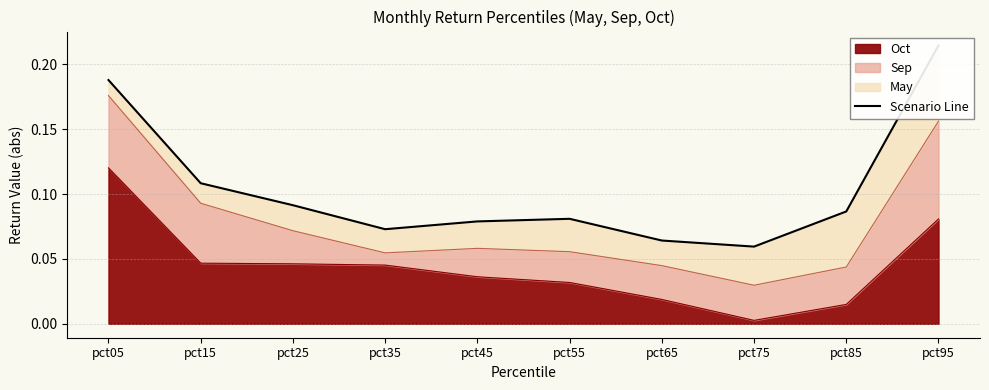

Read the value at pct15.

0.1